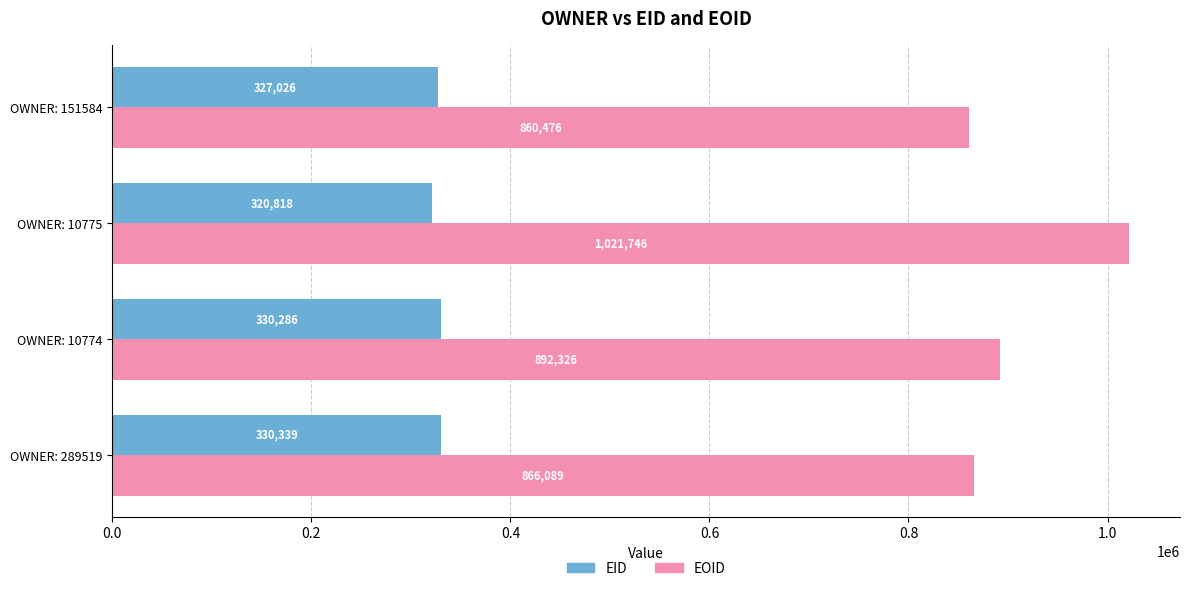

How many data points does each series have?

4